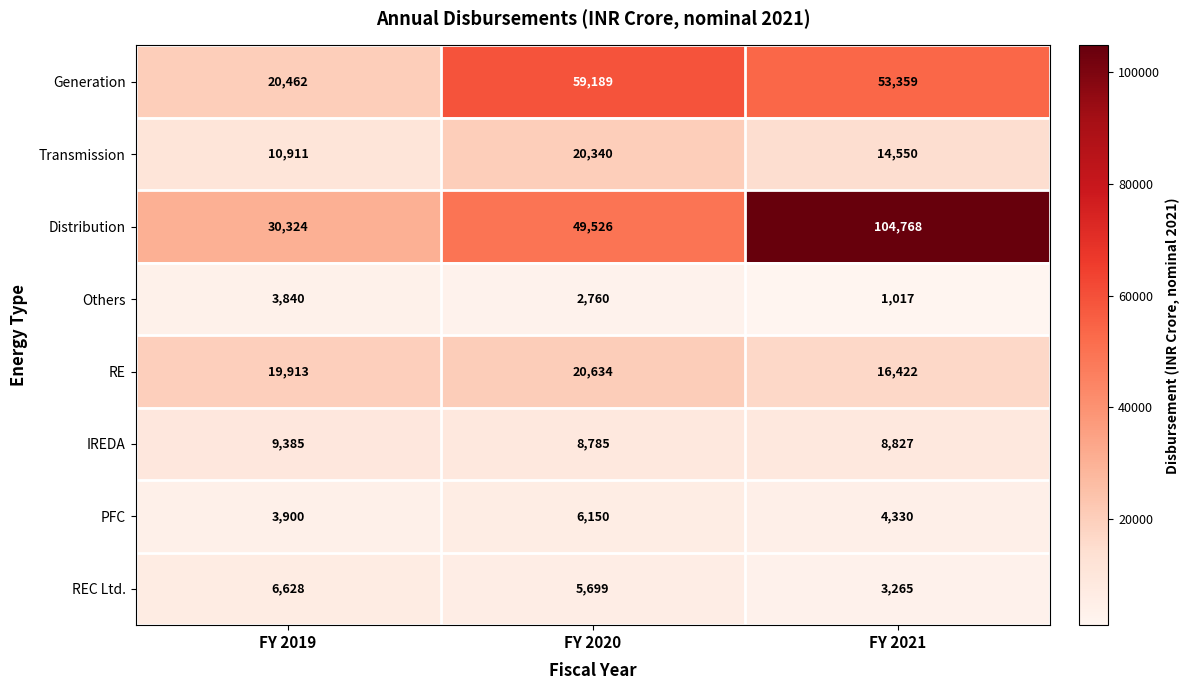

Which category has the highest value in the Generation series?

FY 2020